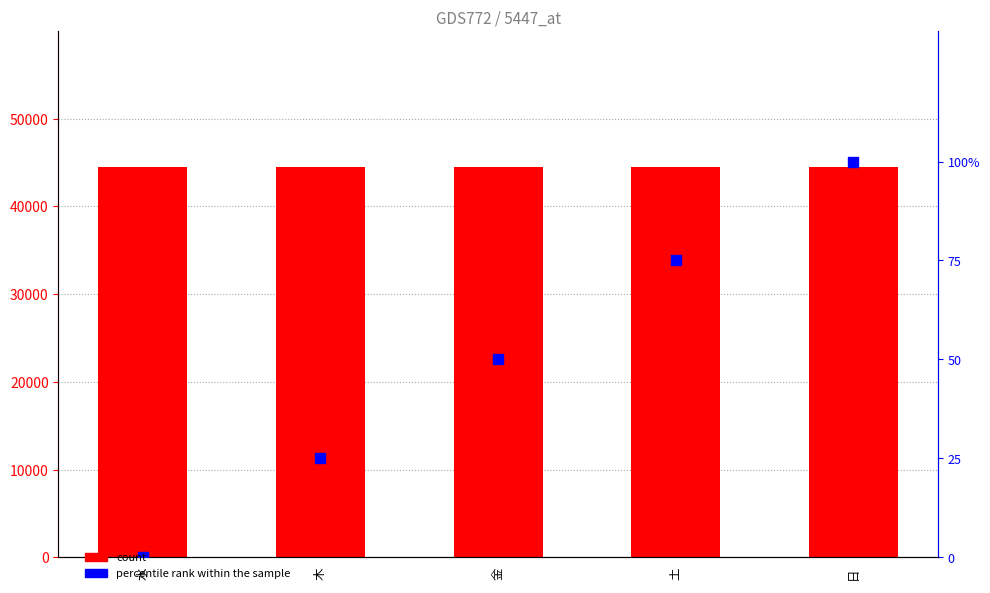

Which series contains the lowest Y value?

percentile rank within the sample